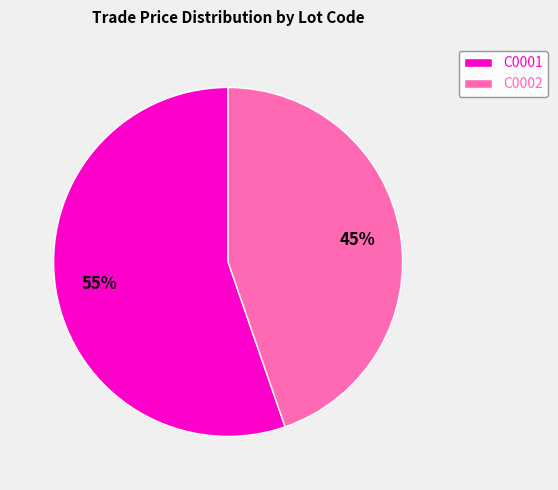

Rank the categories by value from lowest to highest.

C0002, C0001